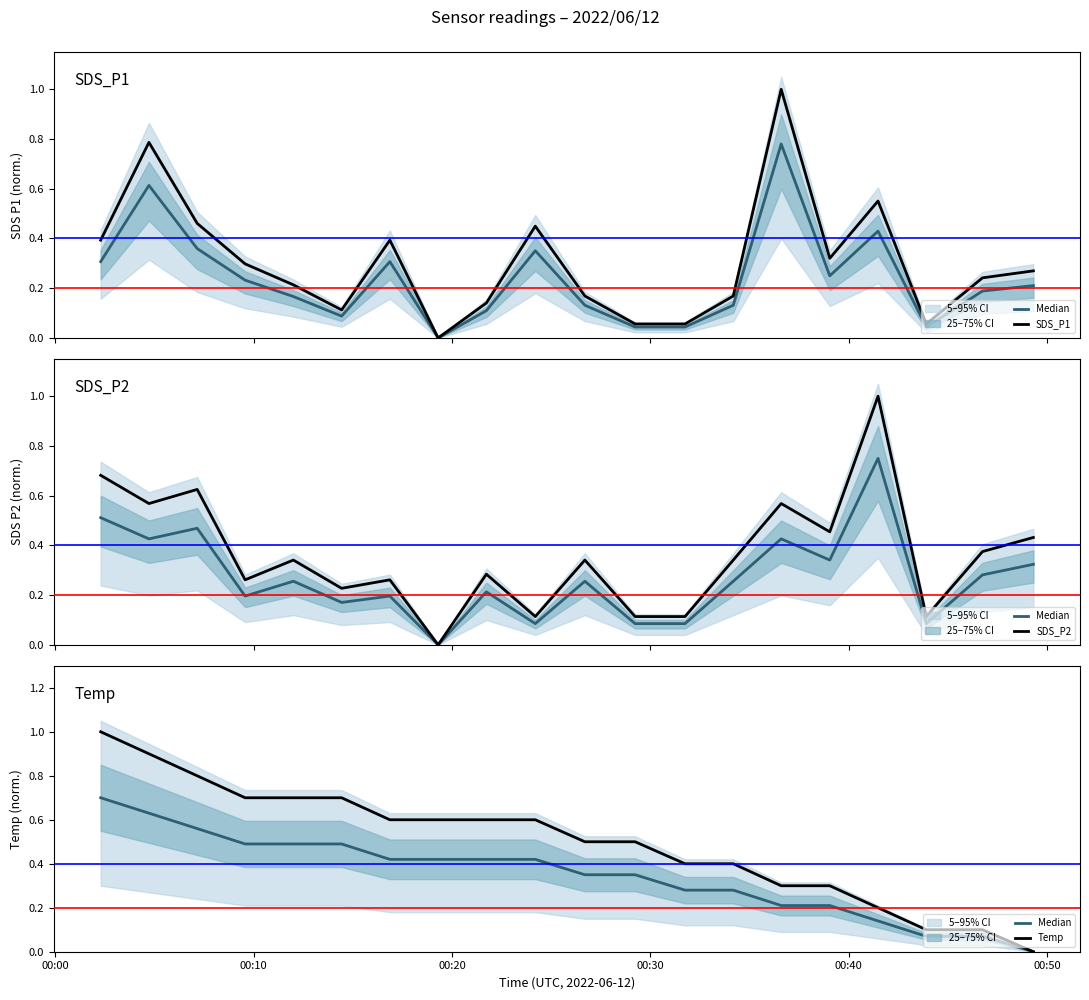

True or false: Temp and Median intersect in this chart.

False